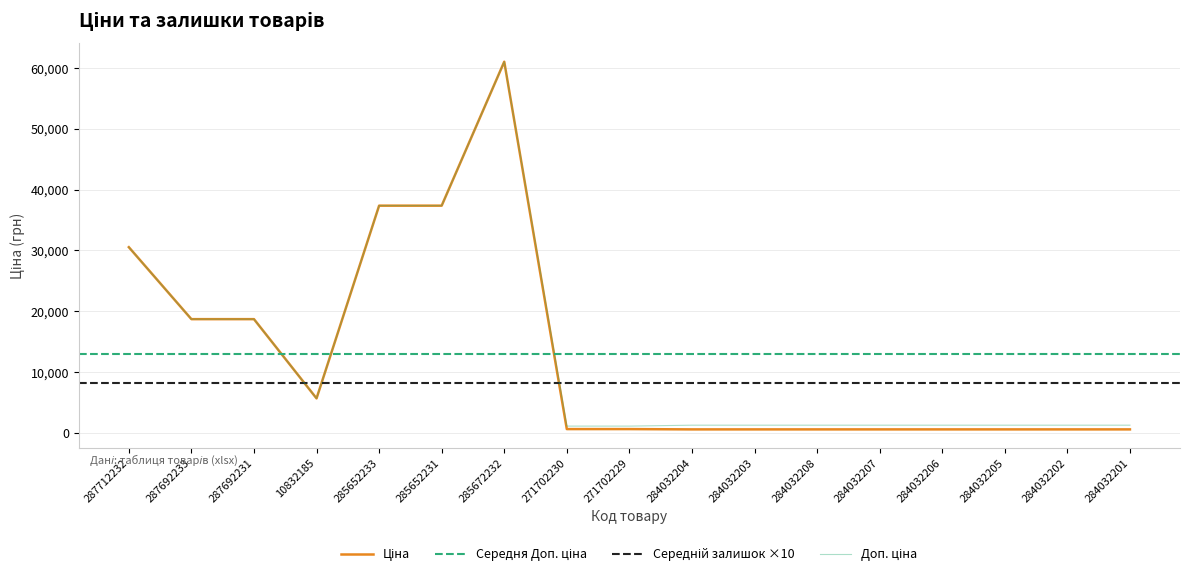

Is the value of Ціна at 284032206 greater than the value of Доп. ціна at 285652231?

No